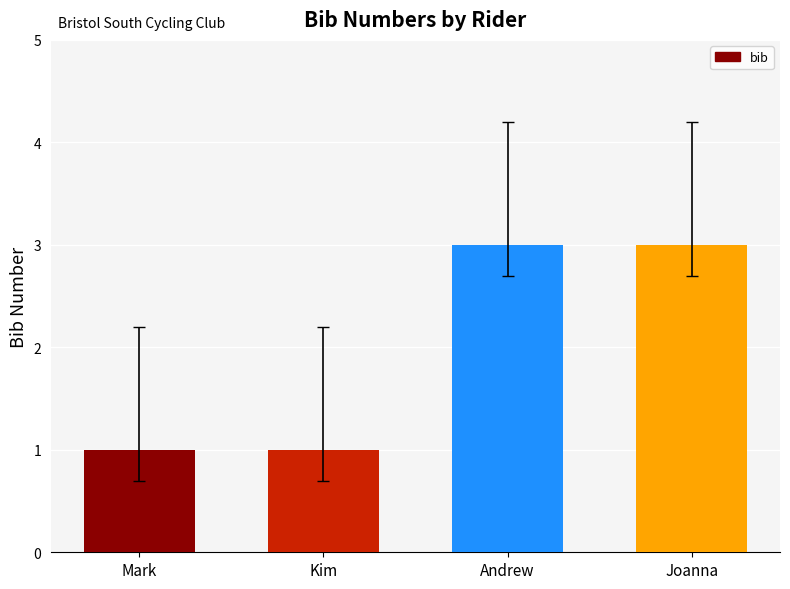

Reading left to right, what are all the values shown in this chart?

Mark=1	Kim=1	Andrew=3	Joanna=3